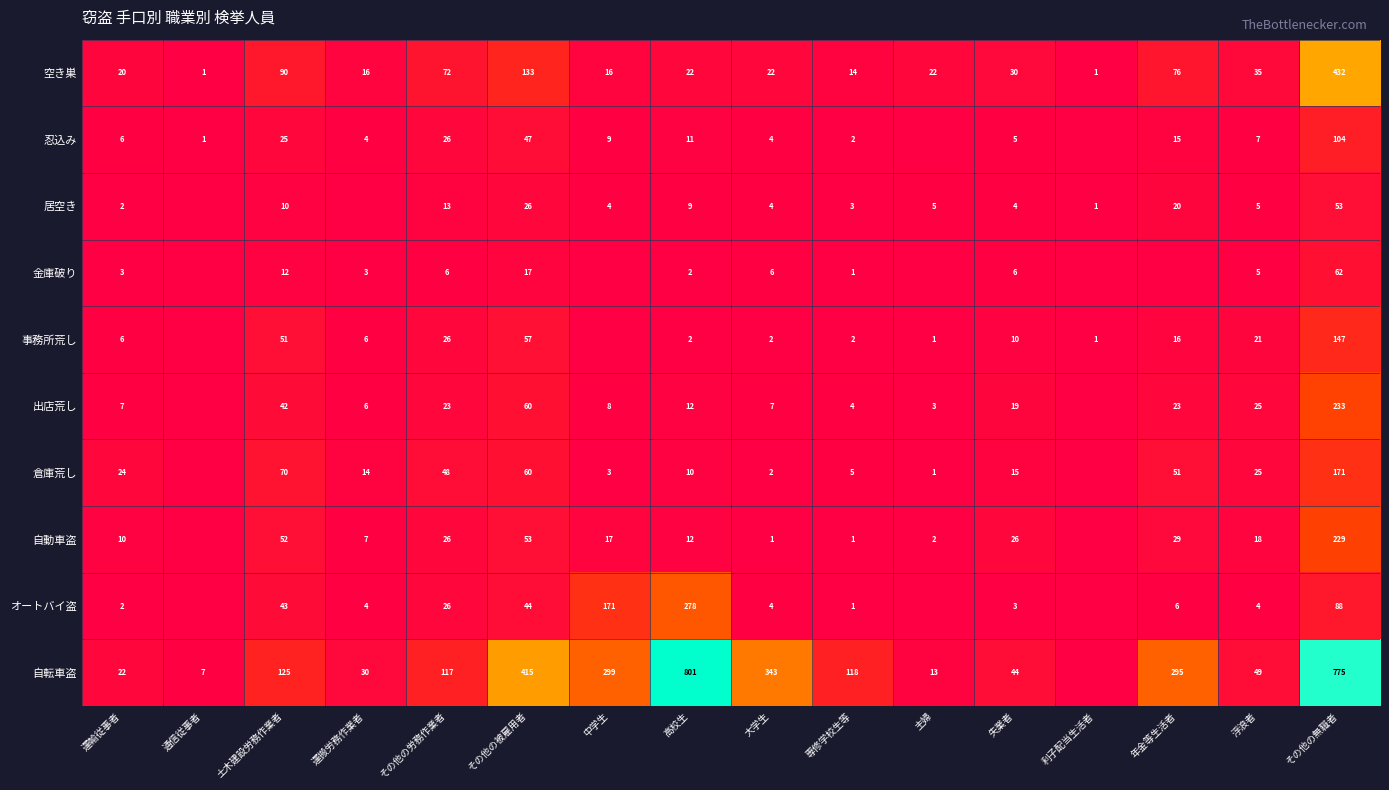

At which category does the chart reach its minimum across all series?

主婦